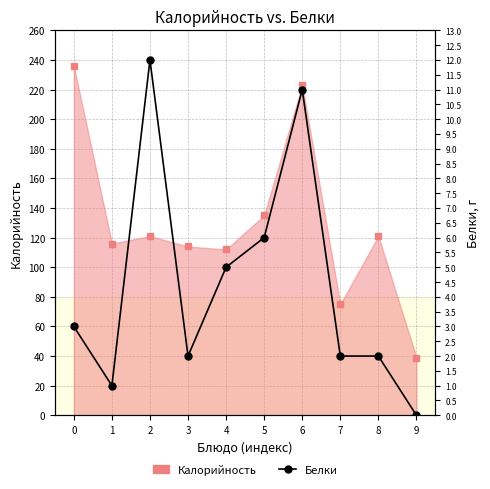

True or false: Калорийность and Белки intersect in this chart.

False